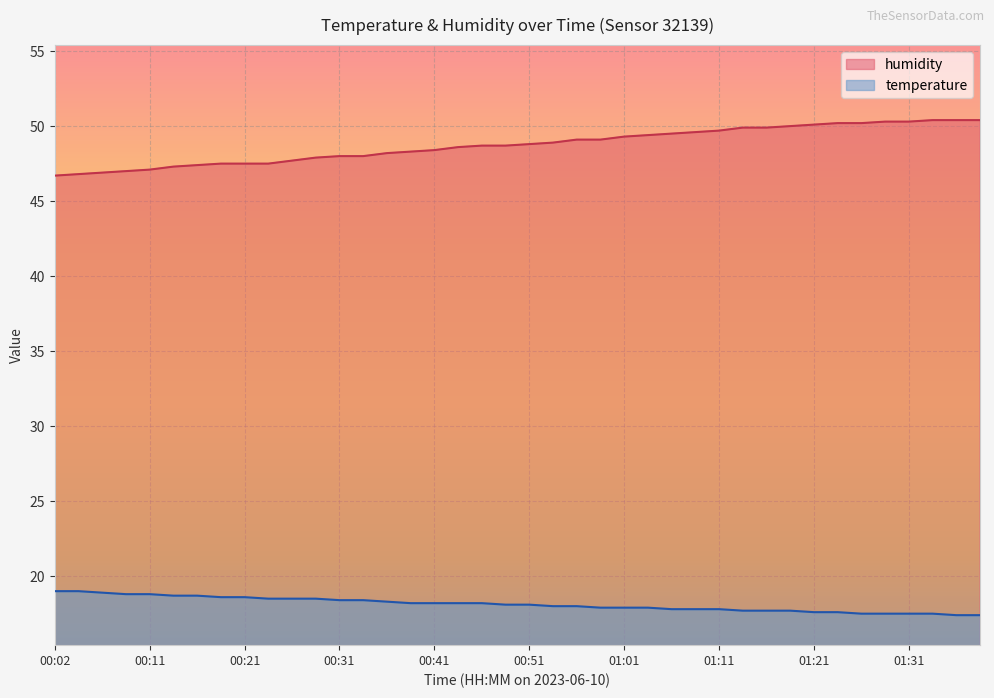

True or false: temperature and humidity cross at least once.

False